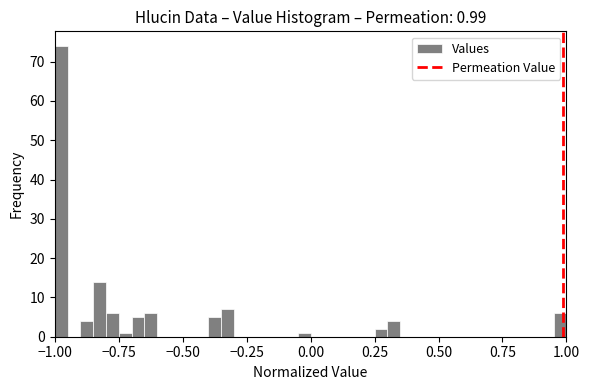

Around what value on the x-axis is the tallest bar? Give the approximate position of its centre, as read against the axis.

-0.95